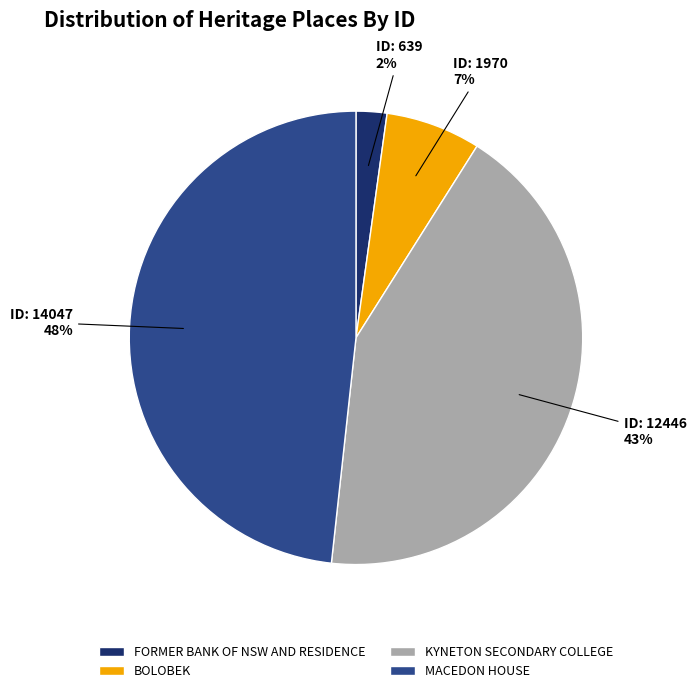

Combined, do FORMER BANK OF NSW AND RESIDENCE and KYNETON SECONDARY COLLEGE account for over 50%?

No